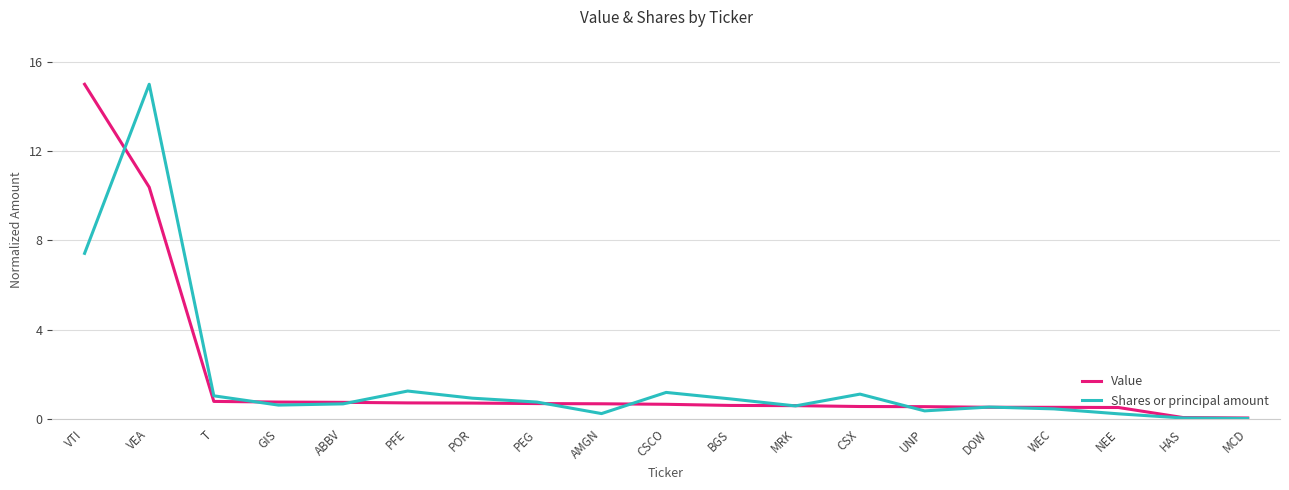

How many lines are shown in the chart?

2